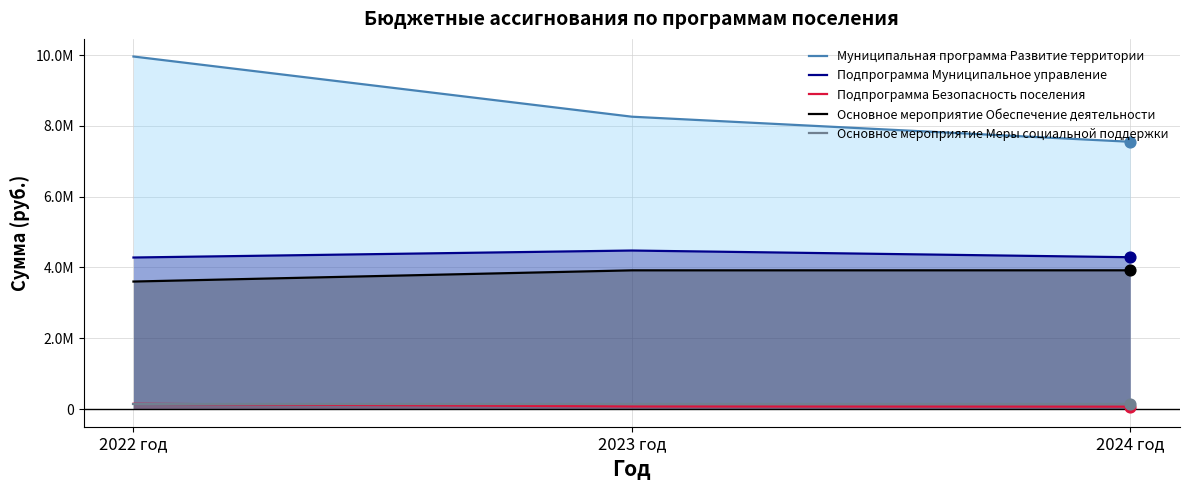

Which series has the largest total across all categories?

Муниципальная программа Развитие территории